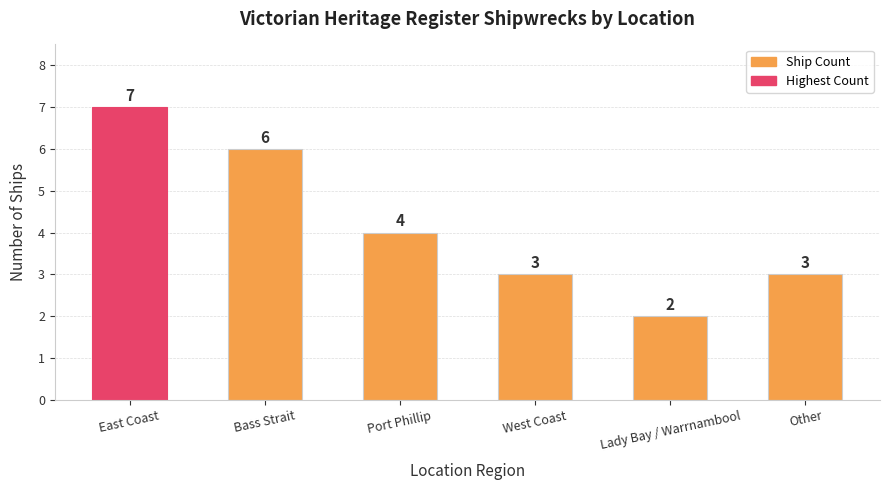

At which label does the data first exceed 4?

East Coast